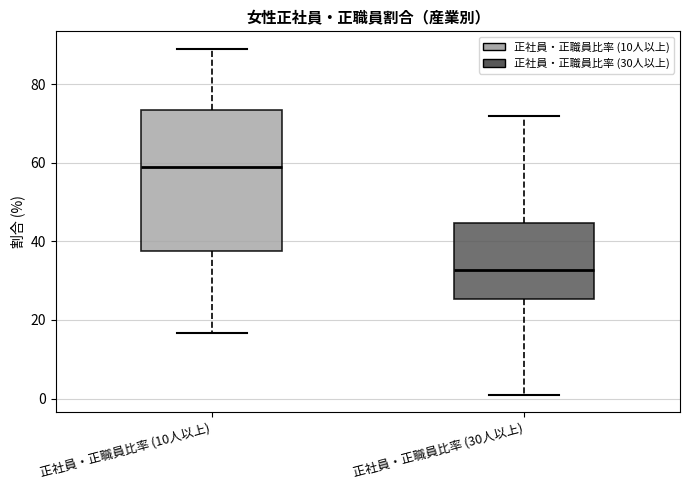

Reading left to right, read every box against the y-axis: the position of its median line, the range the box covers, and the ends of its whiskers. The values are not printed on the chart, so give them approximately, as read against the axis.

正社員・正職員比率 (10人以上): median 60, box 38 to 74, whiskers 16 to 90
正社員・正職員比率 (30人以上): median 32, box 26 to 44, whiskers 0 to 72